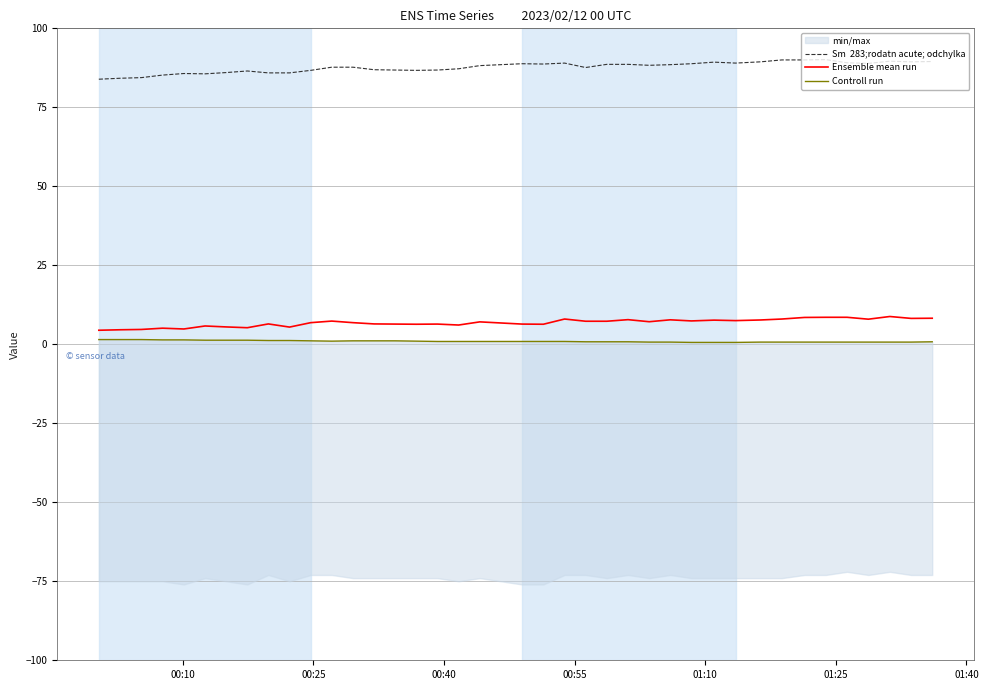

List the series in order of their peak value, lowest first.

Controll run, Ensemble mean run, Sm  283;rodatn acute; odchylka